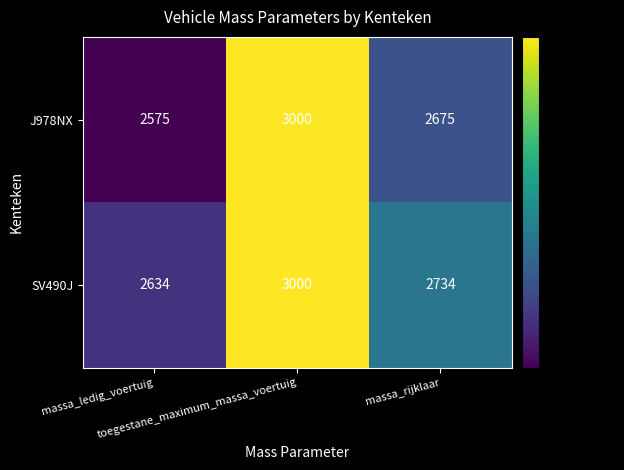

What is the difference between the highest and lowest values at massa_ledig_voertuig?

59